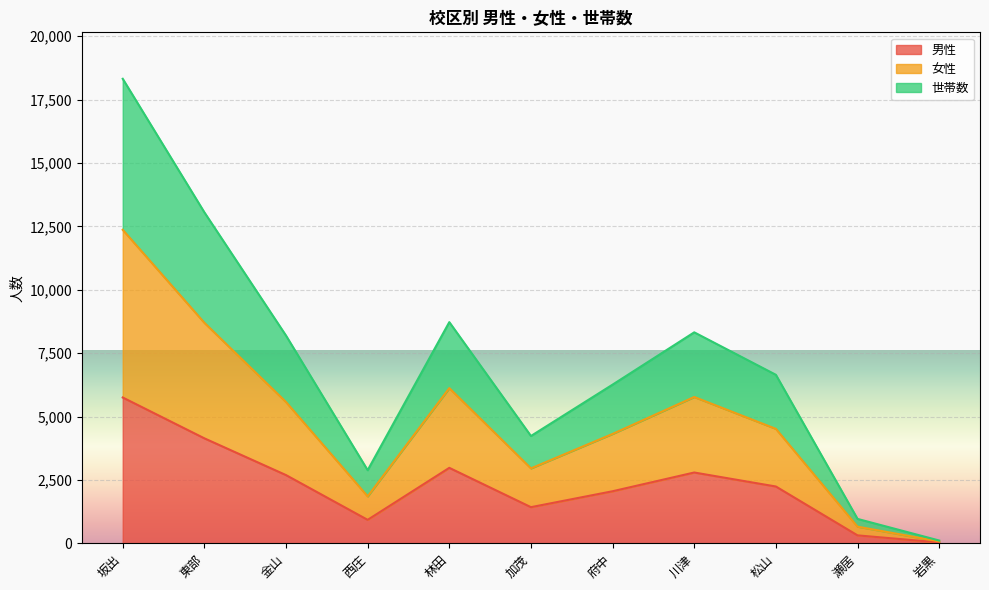

In 女性, how many points are higher than both neighbors (excluding endpoints)?

2